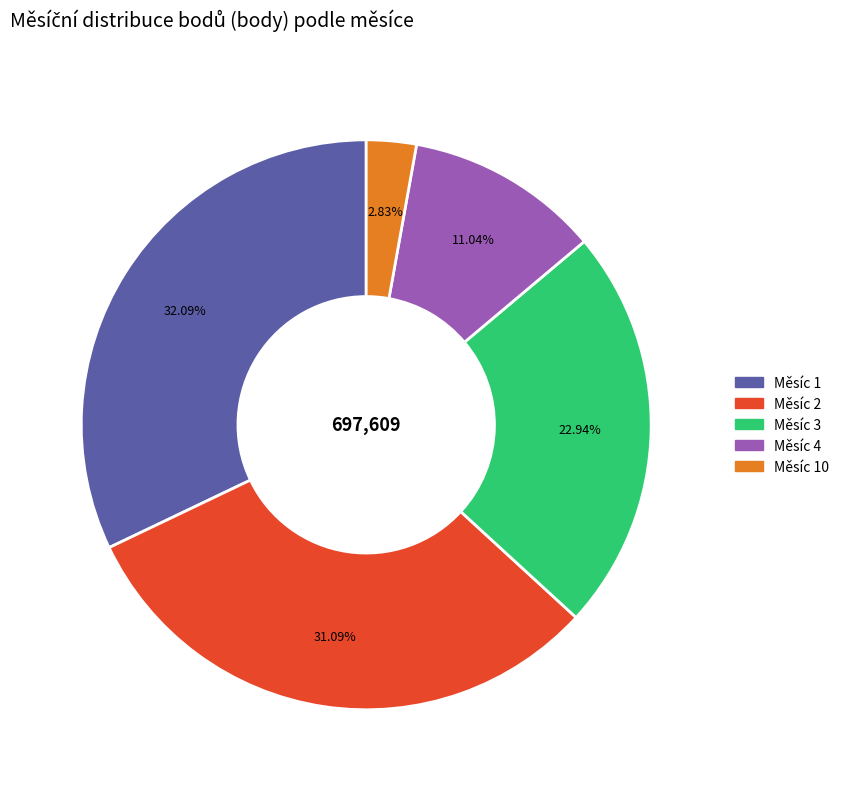

Is there any slice that represents more than half of the pie?

No